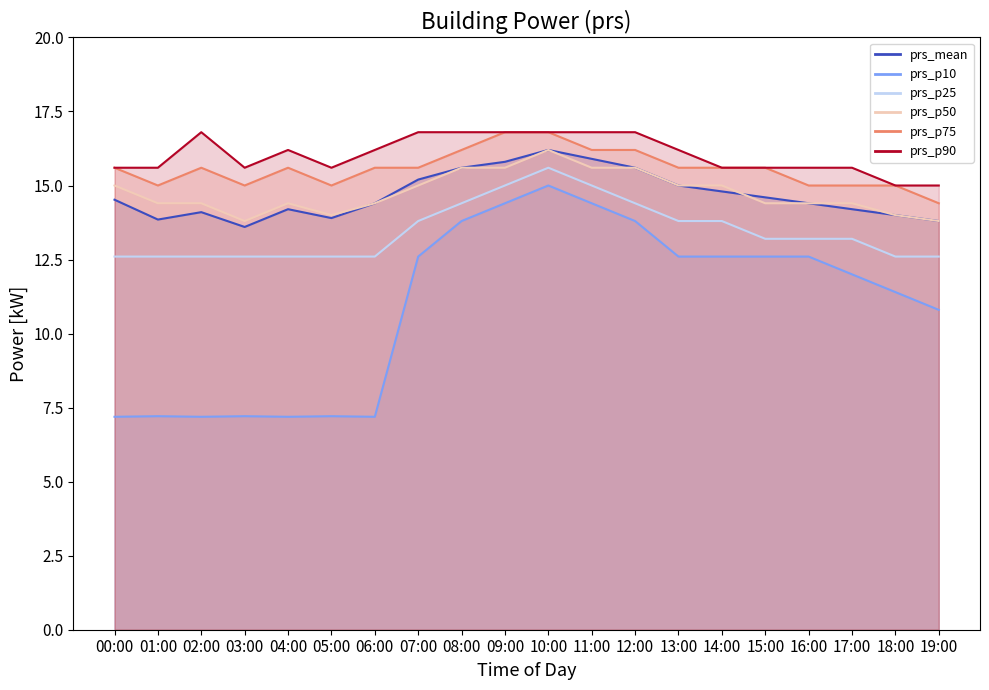

At which category does prs_p10 reach its first local peak?

01:00